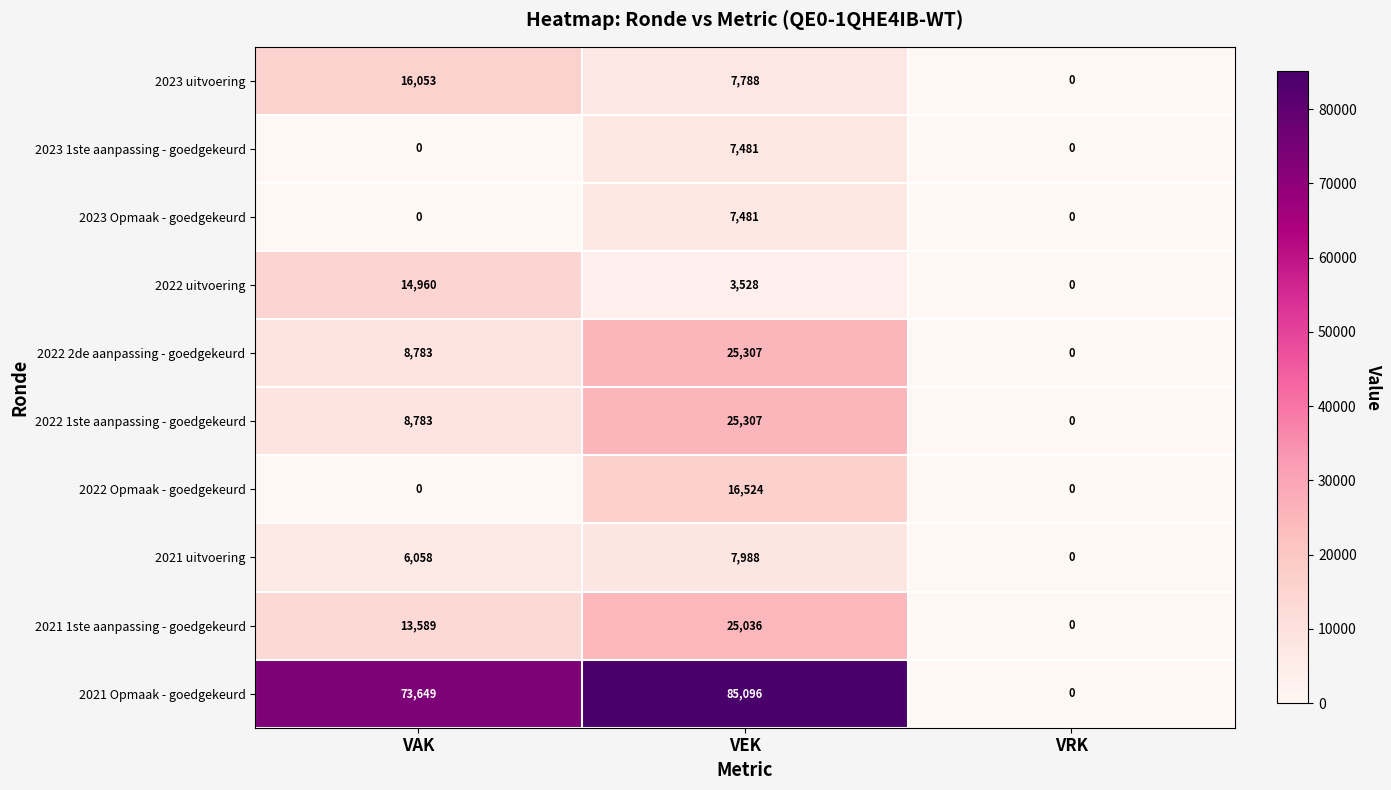

Count the number of data series in this chart.

10